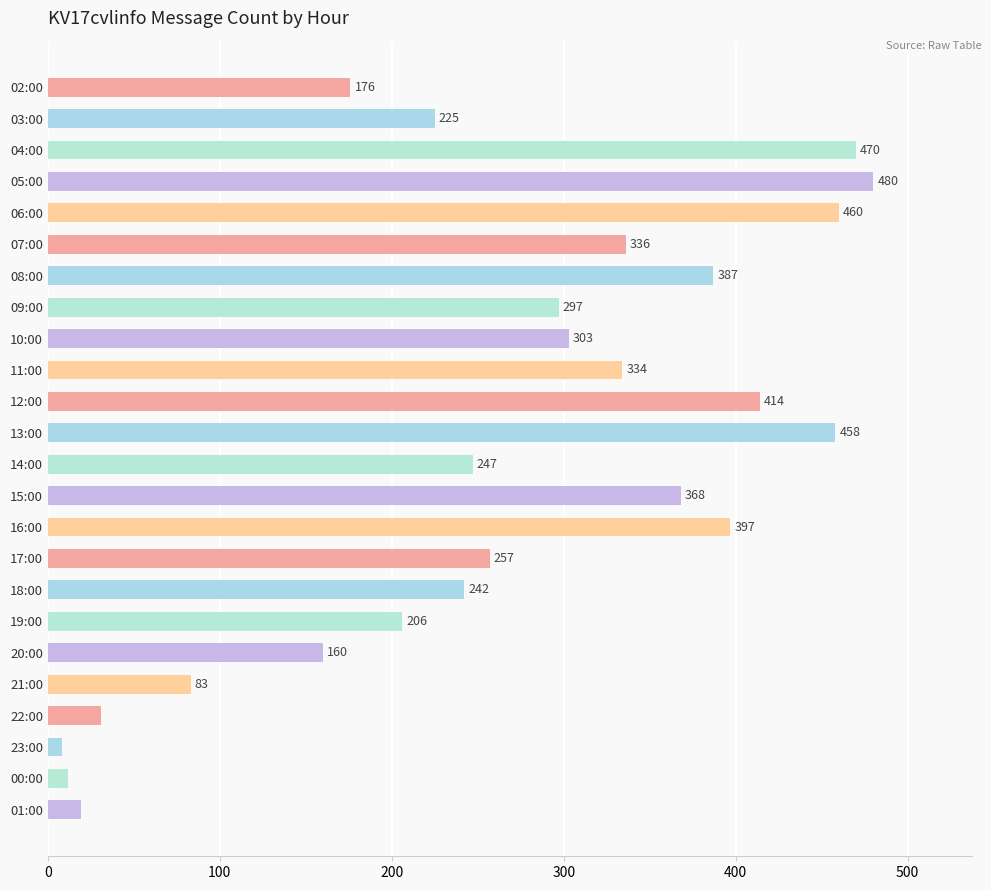

Is it true that the value at 12:00 is 641?

False